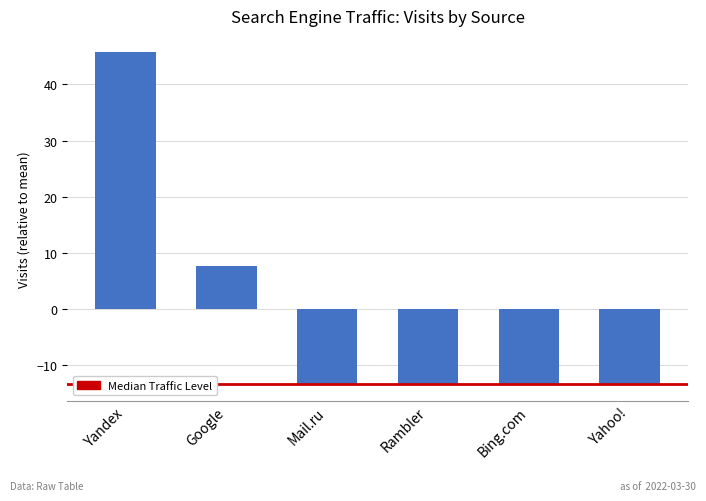

Reading left to right, transcribe all the data shown in this chart.

Yandex=45.7	Google=7.7	Mail.ru=-13.3	Rambler=-13.3	Bing.com=-13.3	Yahoo!=-13.3